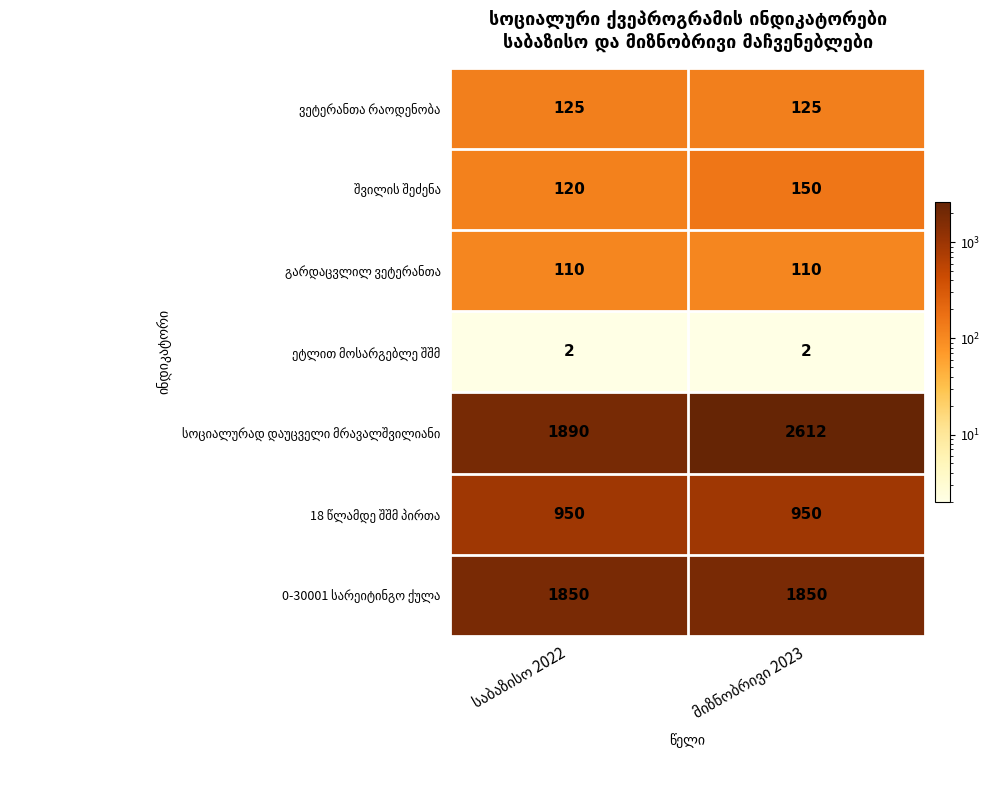

Which series has the largest total across all categories?

სოციალურად დაუცველი მრავალშვილიანი